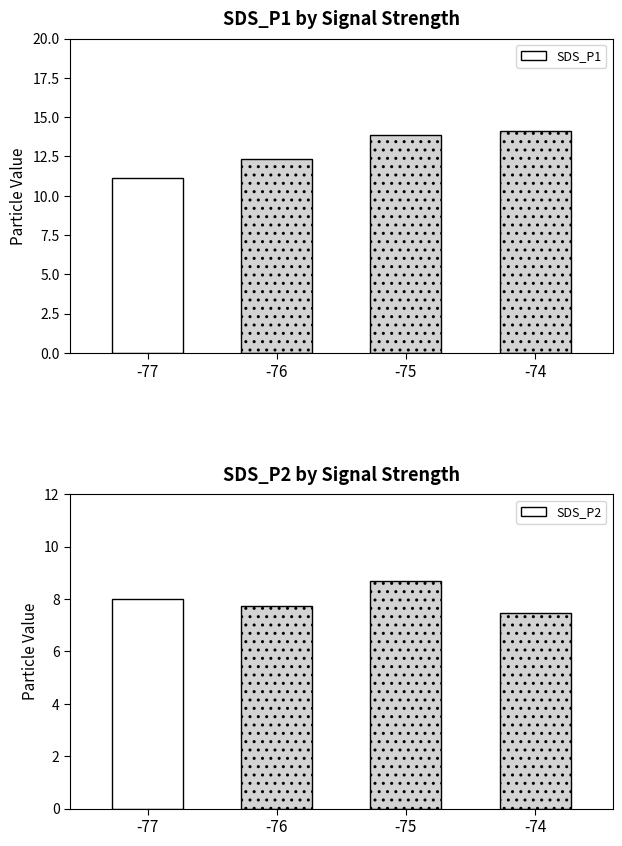

Count the SDS_P2 values in the range 7 to 8.

3